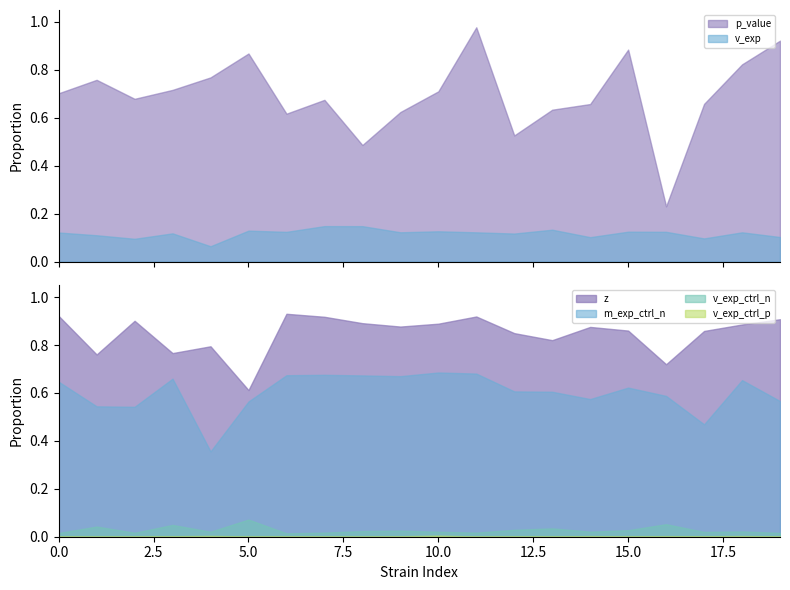

True or false: v_exp and p_value intersect in this chart.

False